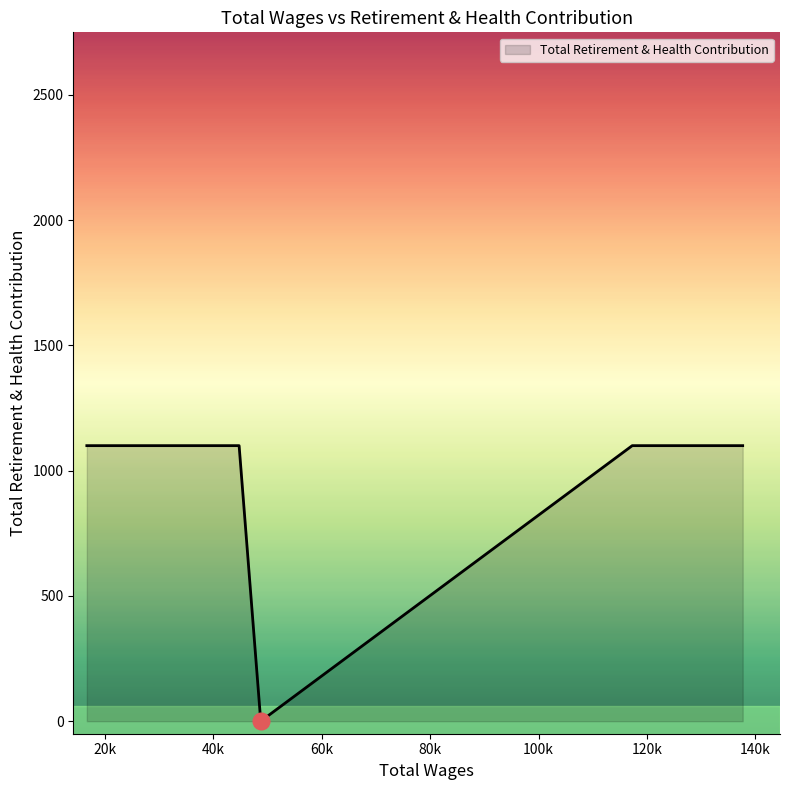

What is the maximum value shown in the chart?

1100